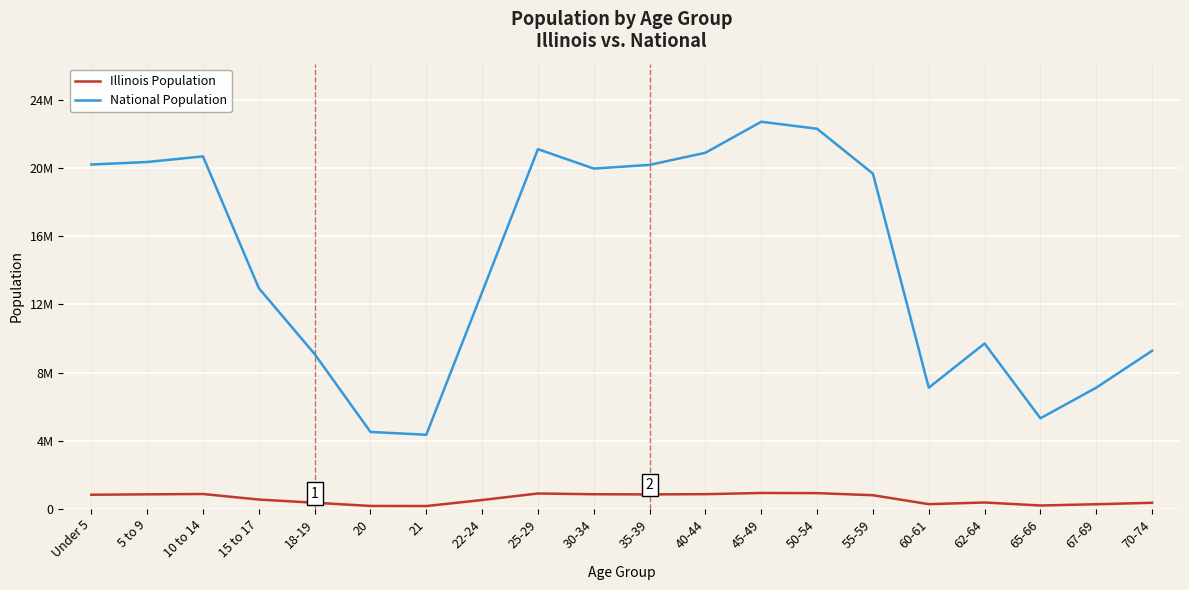

The Illinois Population series shows 940094 at 45-49. True or false?

True